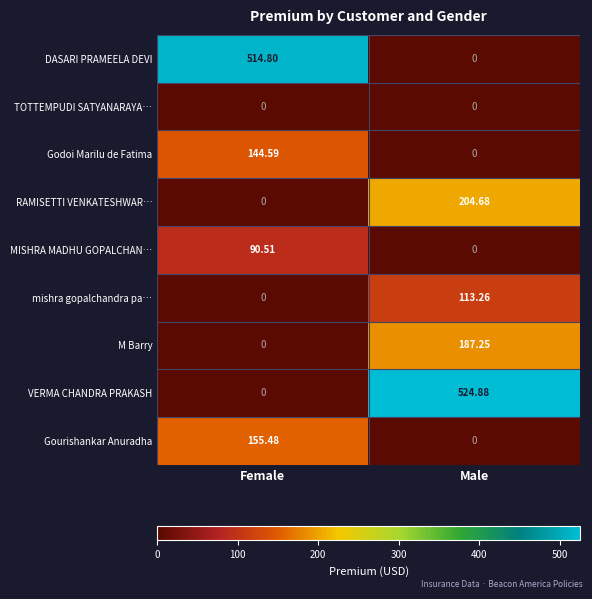

Which series changed the most between Female and Male?

VERMA CHANDRA PRAKASH